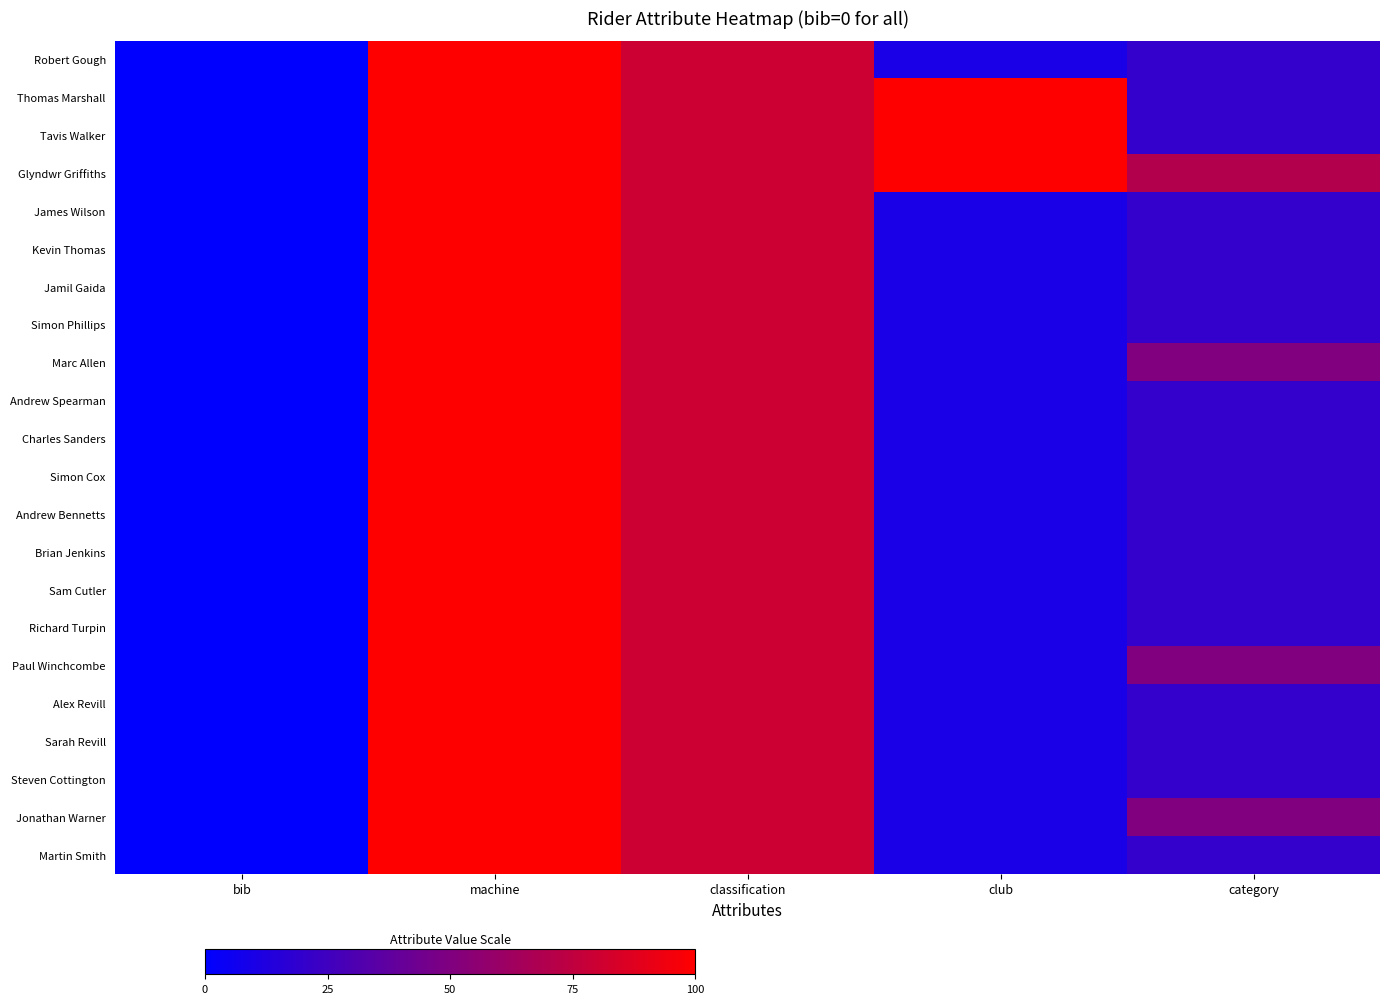

List the series in order of their peak value, highest first.

Robert Gough, Thomas Marshall, Tavis Walker, Glyndwr Griffiths, James Wilson, Kevin Thomas, Jamil Gaida, Simon Phillips, Marc Allen, Andrew Spearman, Charles Sanders, Simon Cox, Andrew Bennetts, Brian Jenkins, Sam Cutler, Richard Turpin, Paul Winchcombe, Alex Revill, Sarah Revill, Steven Cottington, Jonathan Warner, Martin Smith